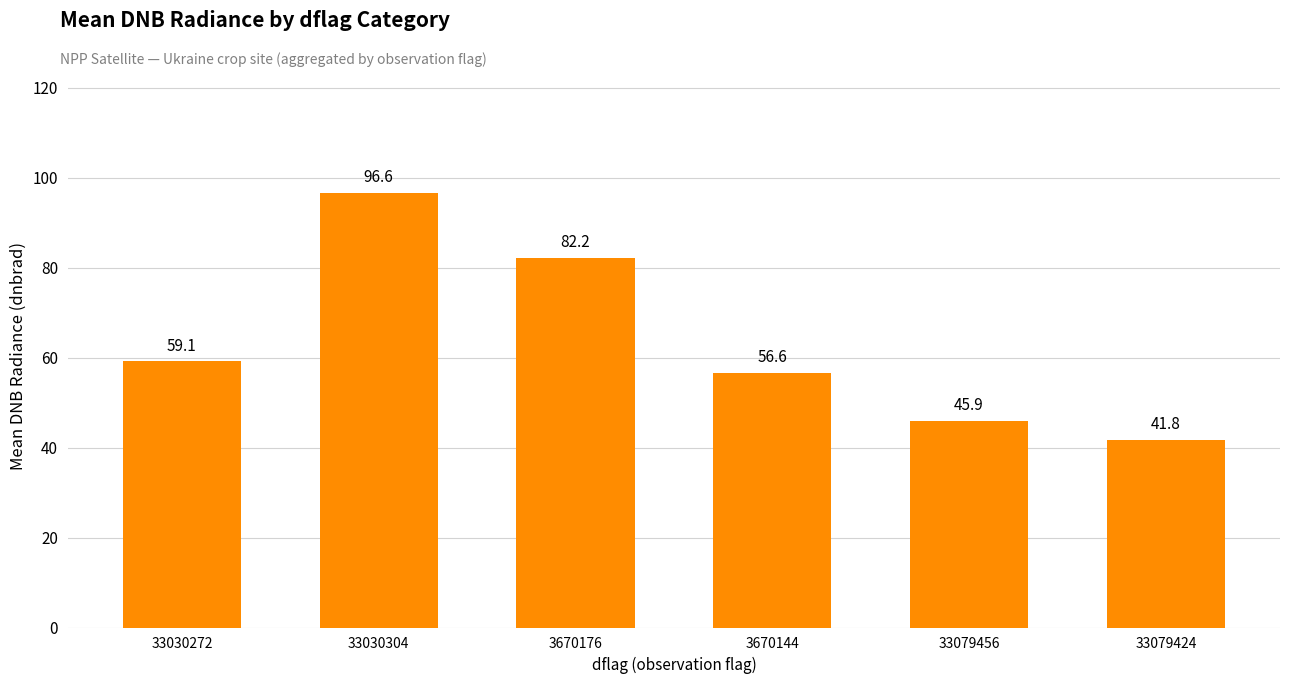

What is the difference between the second highest and second lowest values?

36.2